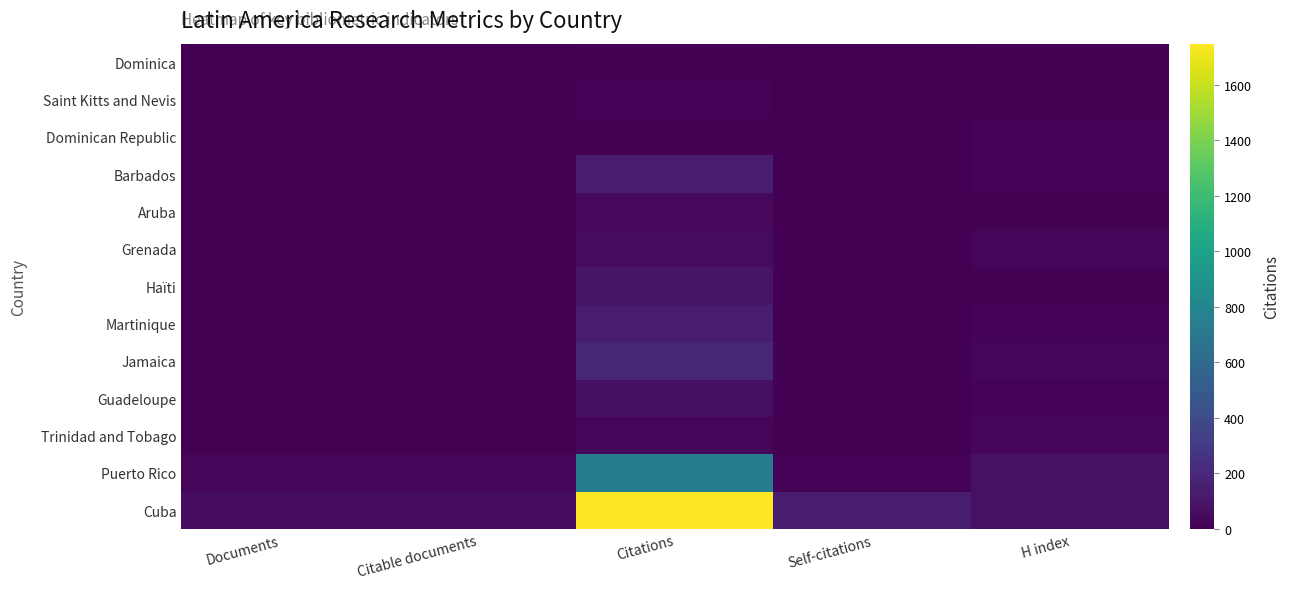

Count the number of data series in this chart.

13